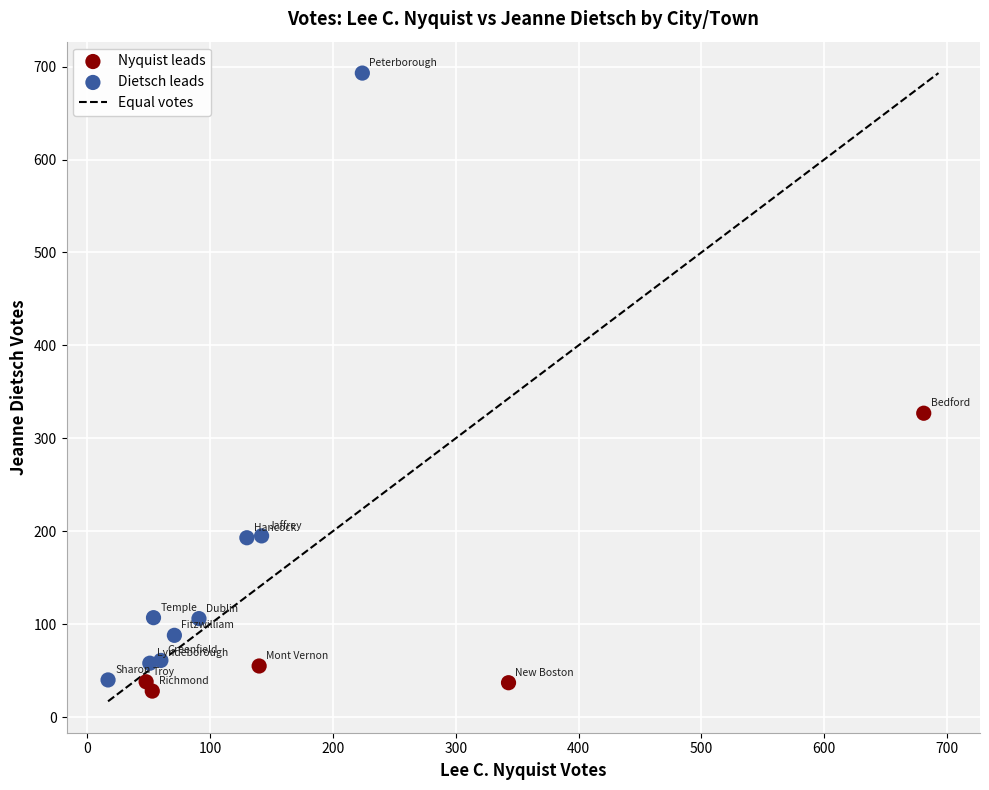

What Y value in the scatter plot is closest to 360?

327